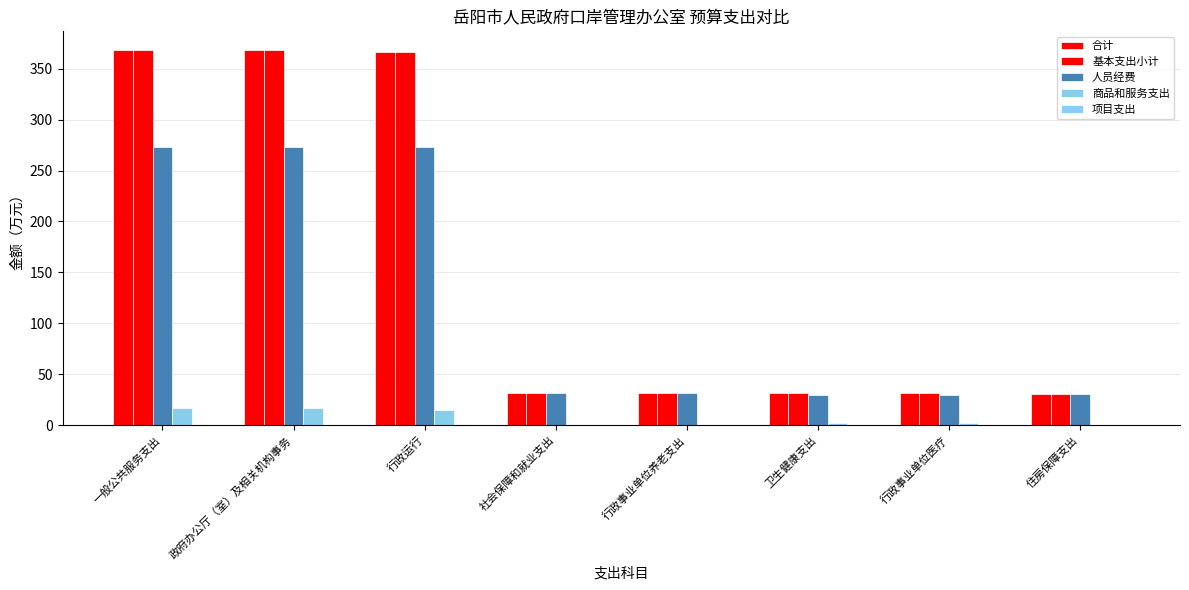

How many data points does each series have?

8